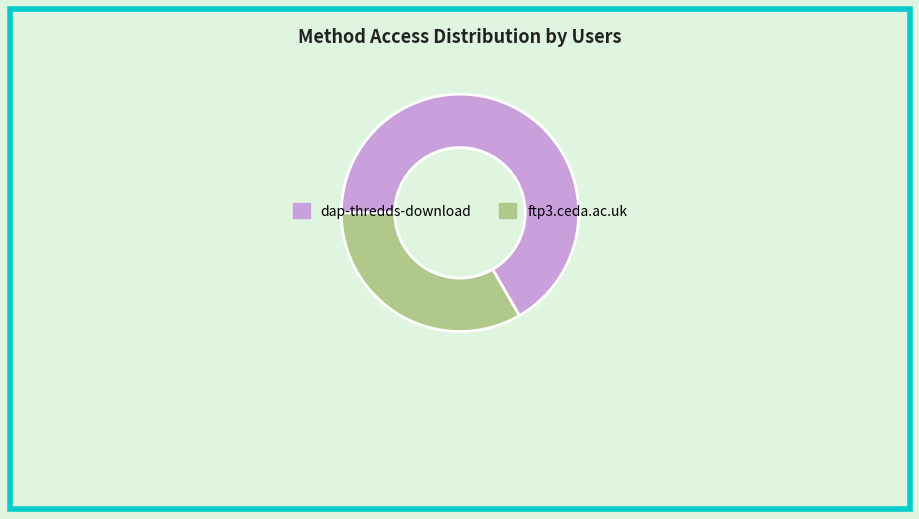

Combined, do ftp3.ceda.ac.uk and dap-thredds-download account for over 50%?

Yes